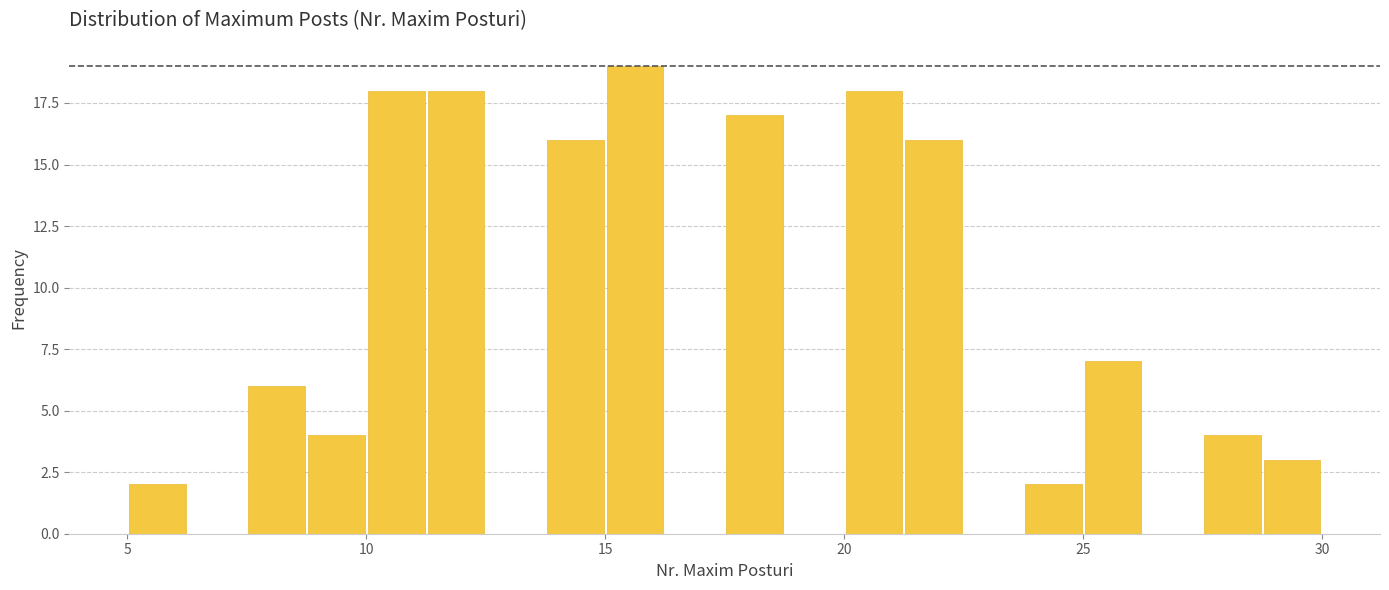

Around what value on the x-axis is the tallest bar? Give the approximate position of its centre, as read against the axis.

15.5